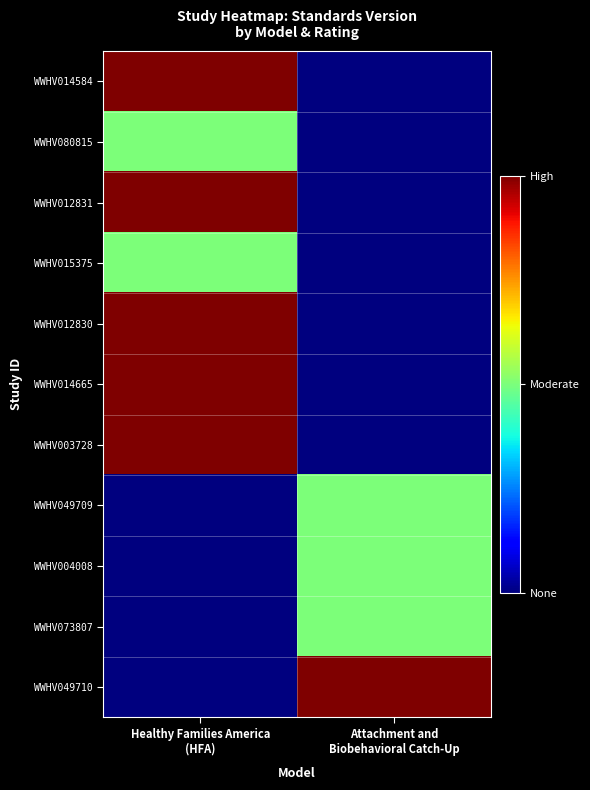

What is the spread (max minus min) of values at Attachment and
Biobehavioral Catch-Up?

2